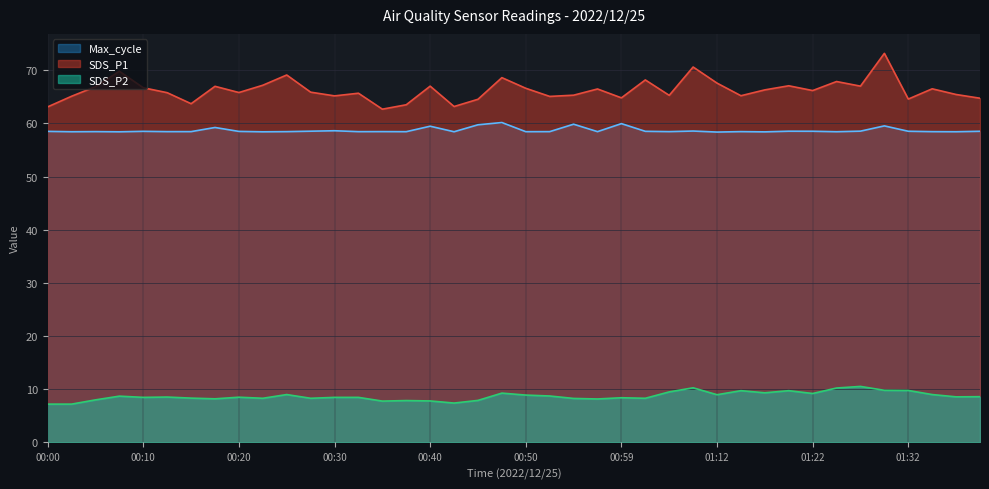

What are all the series names shown in the legend?

Max_cycle, SDS_P1, SDS_P2